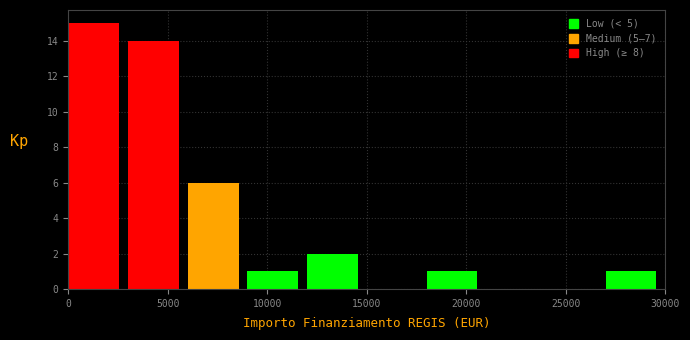

Reading left to right, list every bar in this chart as the range it spans on the x-axis followed by its height. The values are not printed on the chart, so give them approximately, as read against the axis.

0 to 3000: 15
3000 to 6000: 14
6000 to 9000: 6
9000 to 12000: 1
12000 to 15000: 2
15000 to 18000: 0
18000 to 21000: 1
21000 to 24000: 0
24000 to 27000: 0
27000 to 30000: 1